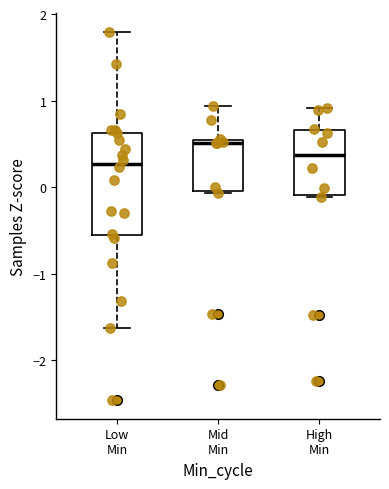

Reading left to right, transcribe this box plot: for each box, give where its median line is, the range the box spans, and where its two whiskers end, as read against the y-axis. The values are not printed on the chart, so give them approximately, as read against the axis.

Low Min: median 0.3, box -0.6 to 0.6, whiskers -1.6 to 1.8
Mid Min: median 0.5 (just below the box's upper edge), box 0.0 to 0.5, whiskers -0.1 to 0.9
High Min: median 0.4, box -0.1 to 0.7, whiskers -0.1 to 0.9